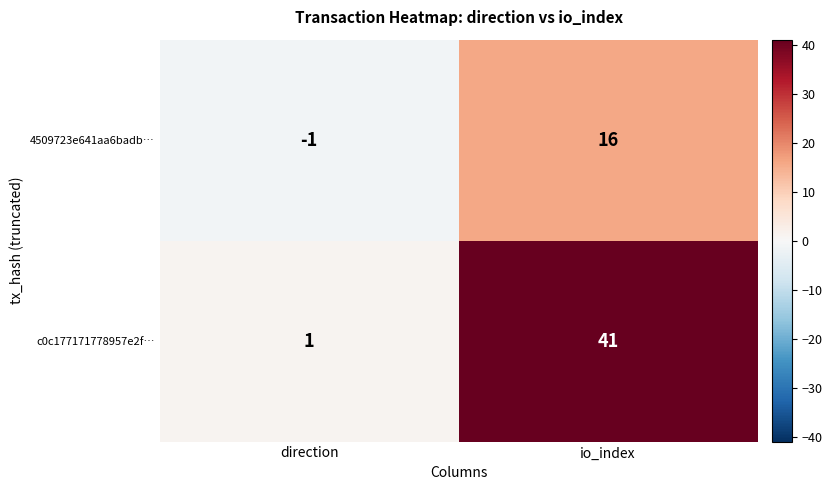

At how many categories does at least one series exceed 27?

1